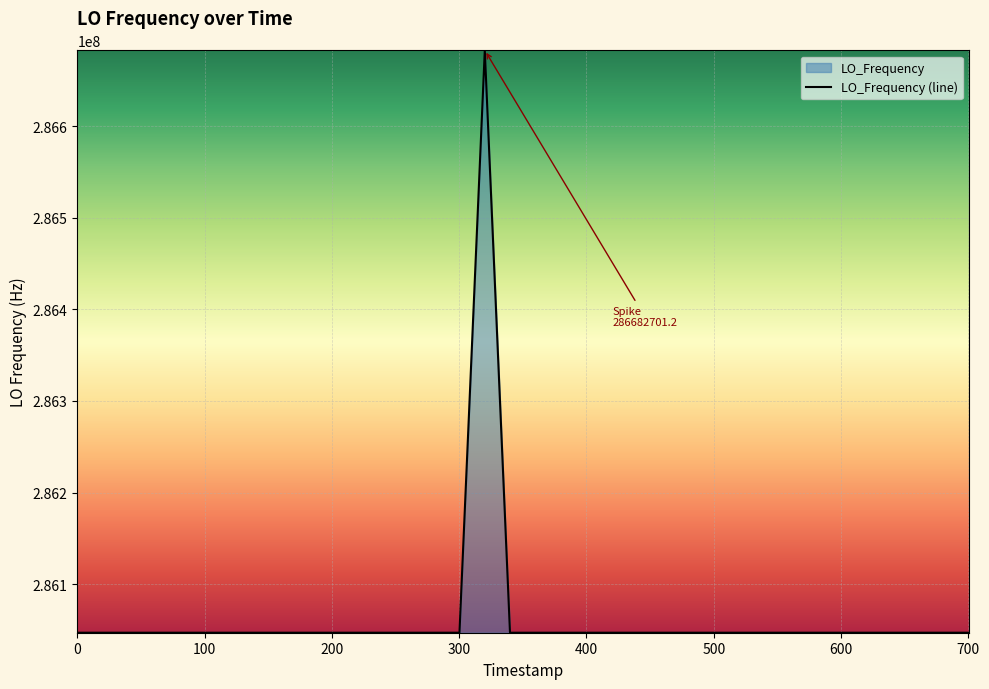

What is the maximum value shown in the chart?

286682701.2